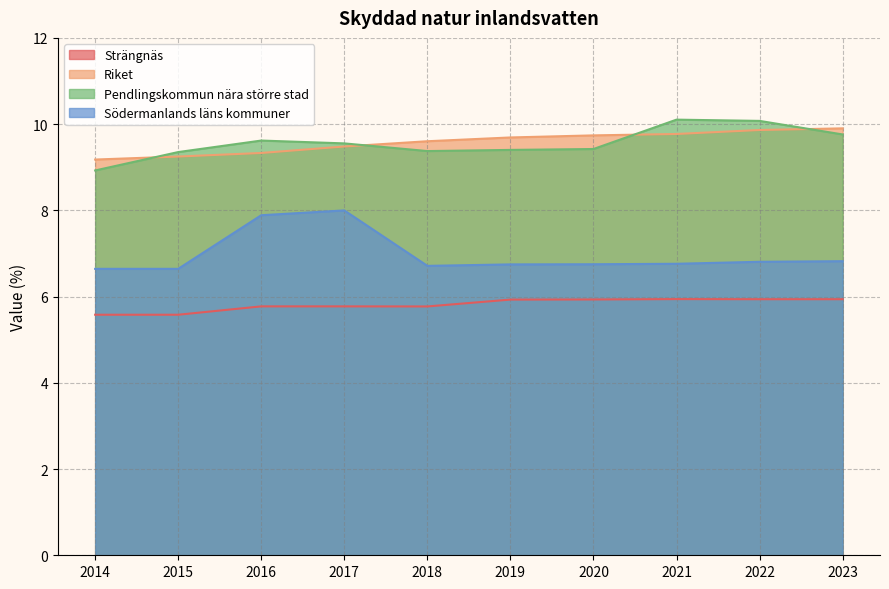

The value of Riket at 2019 is 9.7. True or false?

True